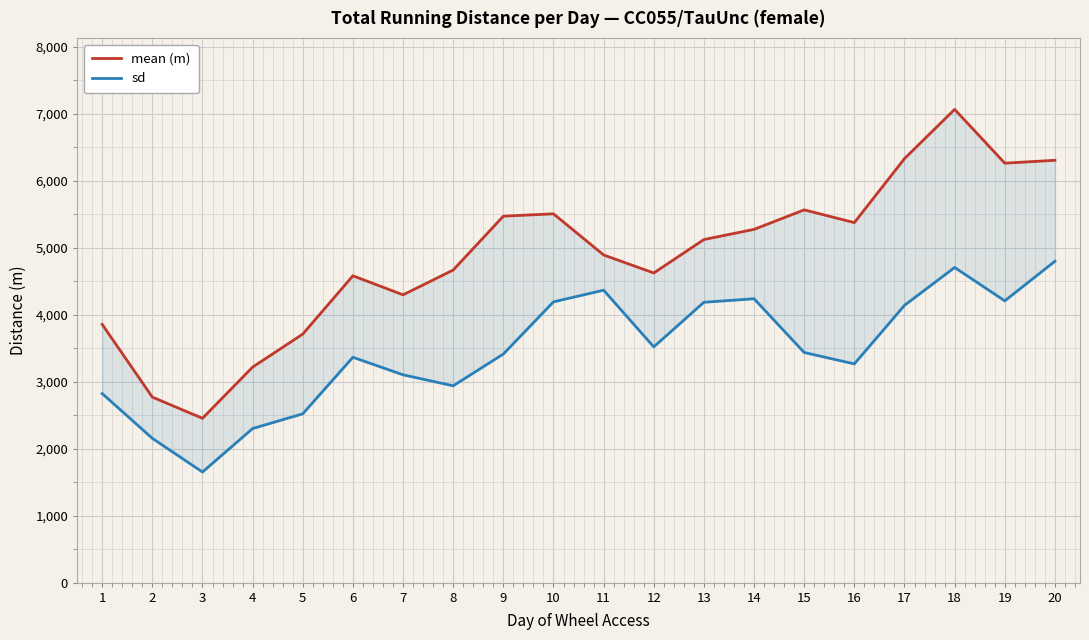

Is the value of sd at 9 greater than the value of mean (m) at 9?

No